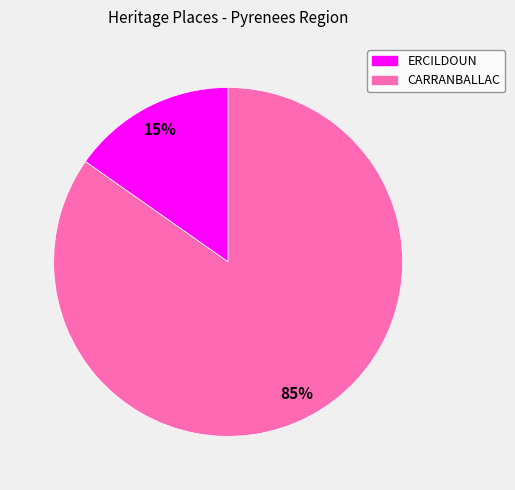

Between CARRANBALLAC and ERCILDOUN, which is larger?

CARRANBALLAC